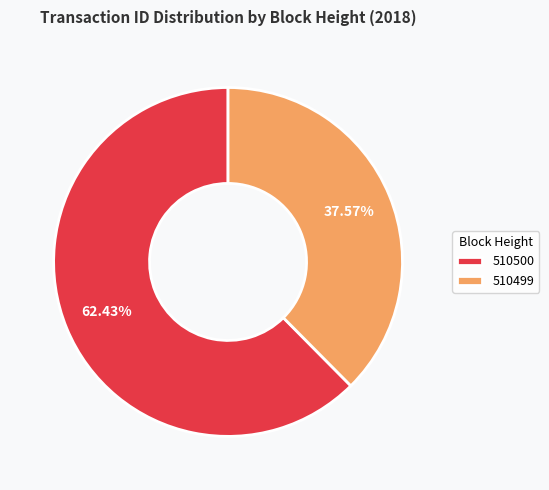

Which slice represents more than half of the pie?

510500